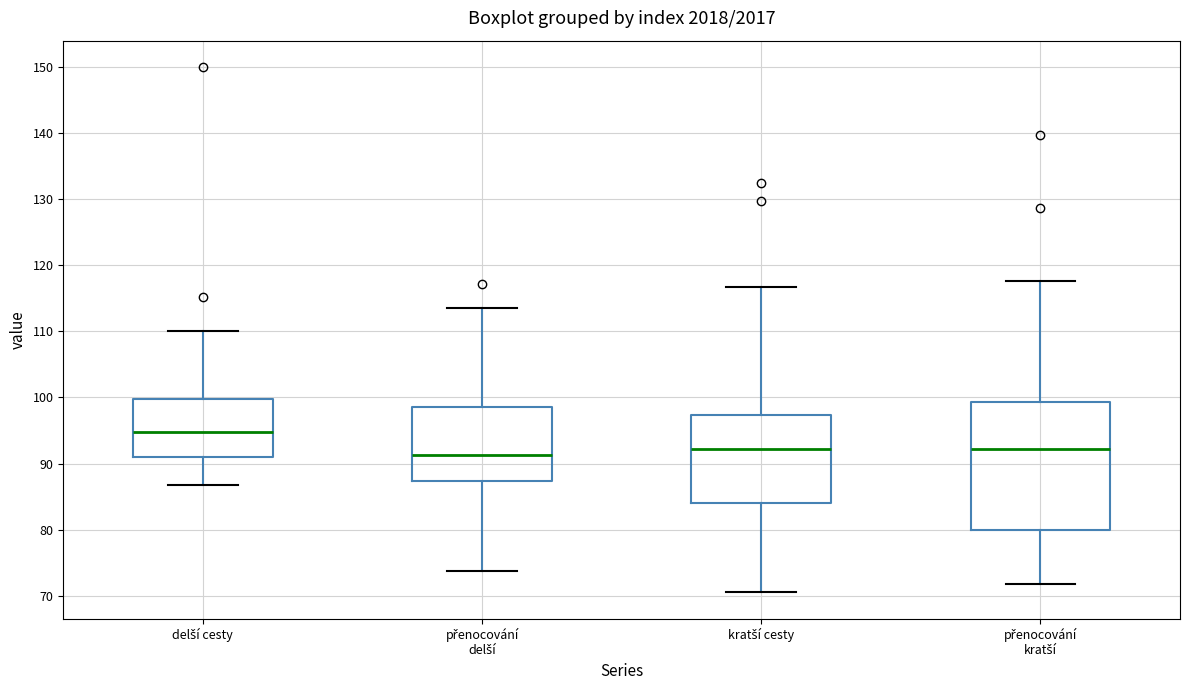

Comparing the boxes themselves (not the whiskers), which one is the tallest?

přenocování kratší